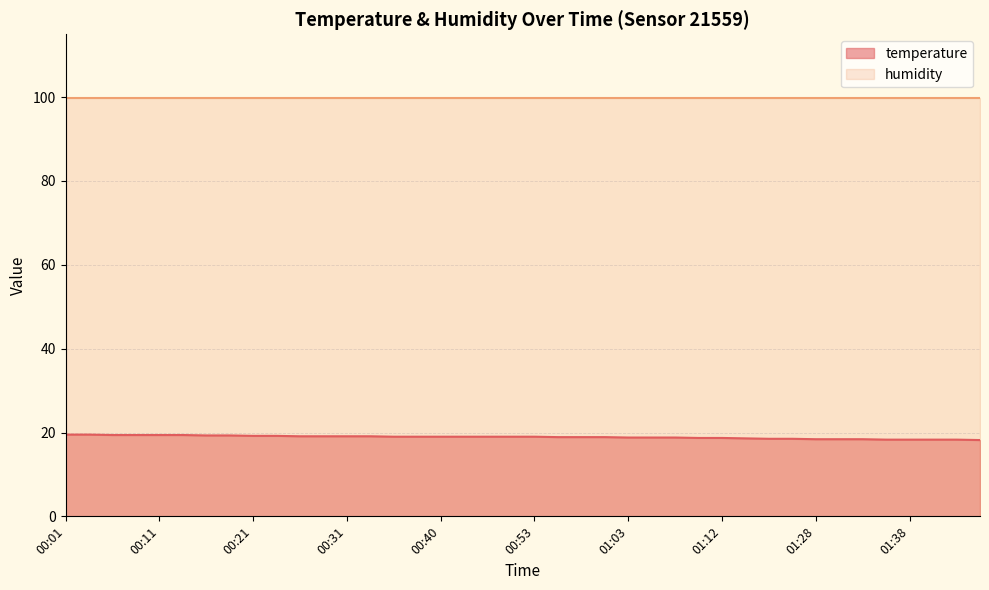

What is the average value?

18.9